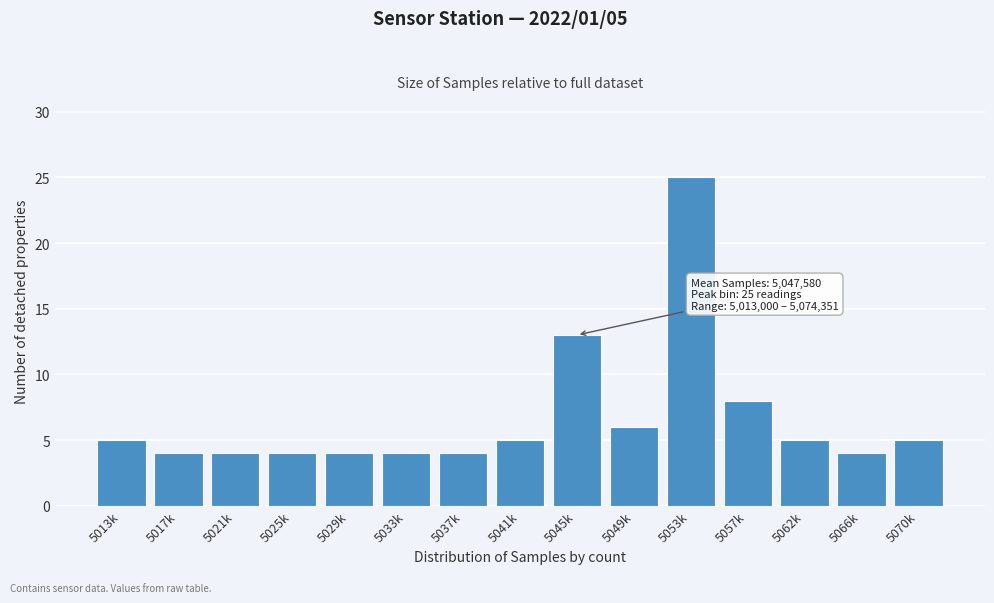

Reading left to right, transcribe all the data shown in this chart.

5013k=5	5017k=4	5021k=4	5025k=4	5029k=4	5033k=4	5037k=4	5041k=5	5045k=13	5049k=6	5053k=25	5057k=8	5062k=5	5066k=4	5070k=5